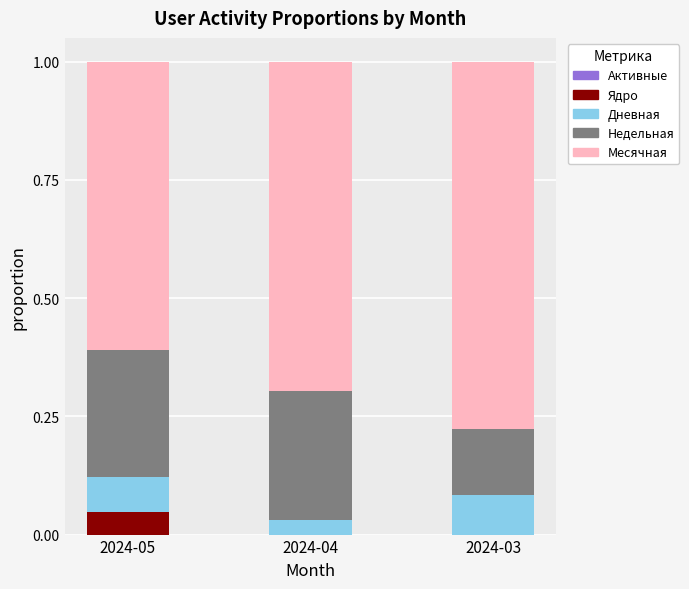

At which label does Ядро reach its peak?

2024-05